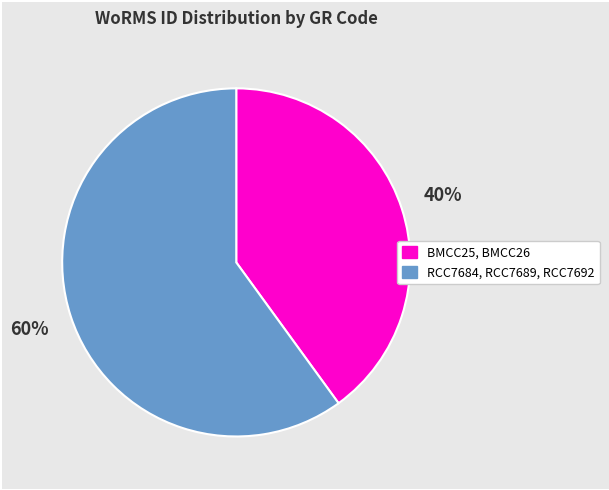

Do RCC7684, RCC7689, RCC7692 and BMCC25, BMCC26 together represent more than half of the pie?

Yes